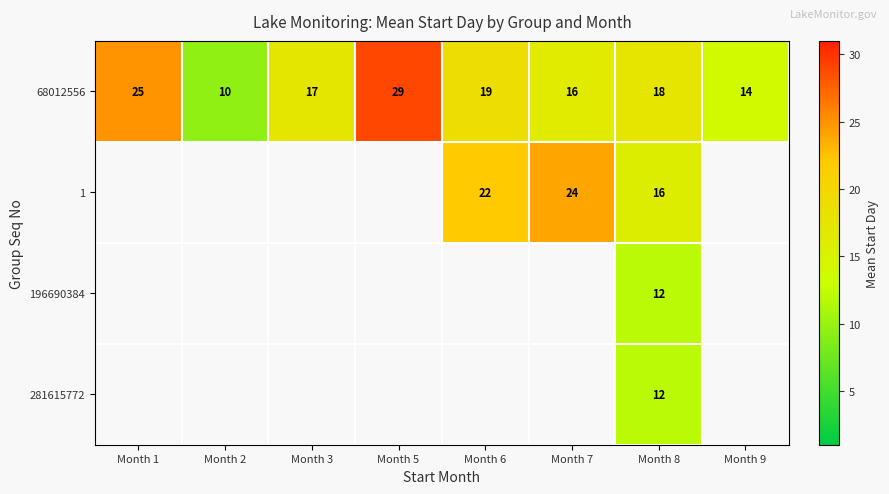

List the labels in order of 68012556 value, smallest first.

Month 2, Month 9, Month 7, Month 3, Month 8, Month 6, Month 1, Month 5